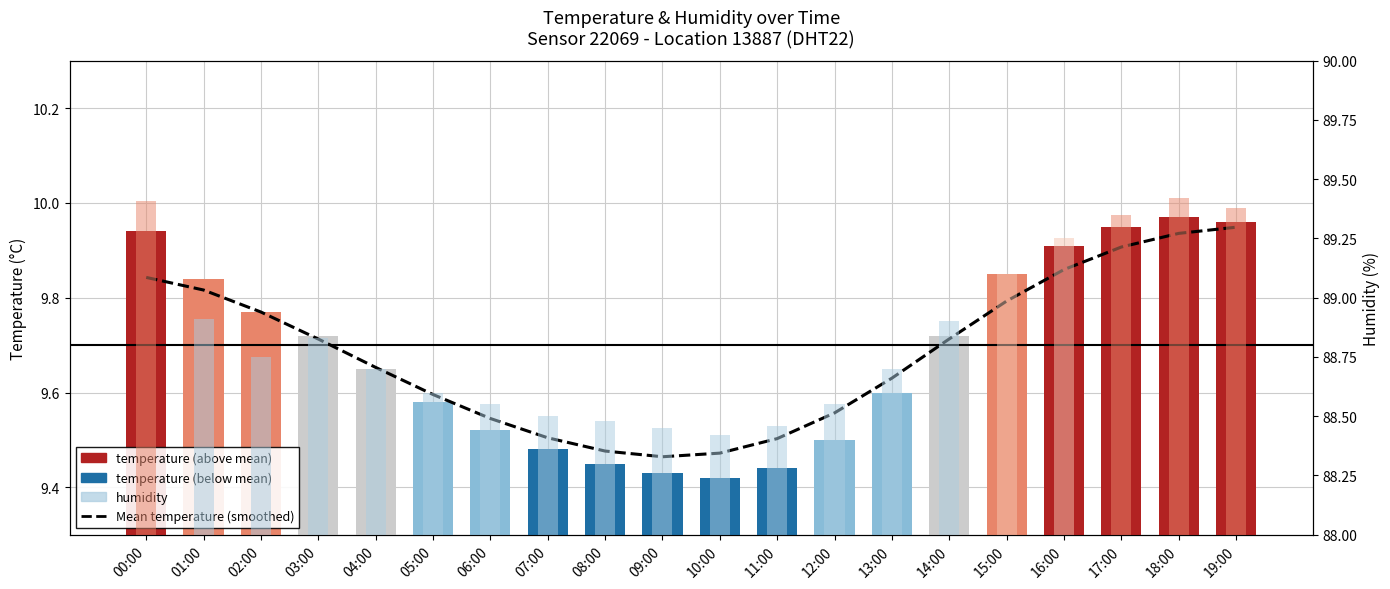

Which category has the lowest value in the humidity series?

10:00